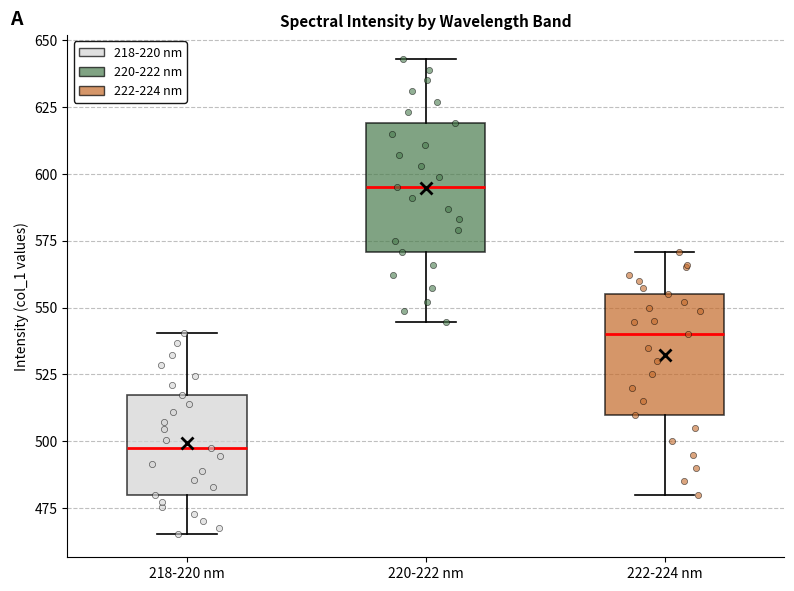

Reading left to right, transcribe this box plot: for each box, give where its median line is, the range the box spans, and where its two whiskers end, as read against the y-axis. The values are not printed on the chart, so give them approximately, as read against the axis.

218-220 nm: median 495, box 480 to 515, whiskers 465 to 540
220-222 nm: median 595, box 570 to 620, whiskers 545 to 645
222-224 nm: median 540, box 510 to 555, whiskers 480 to 570